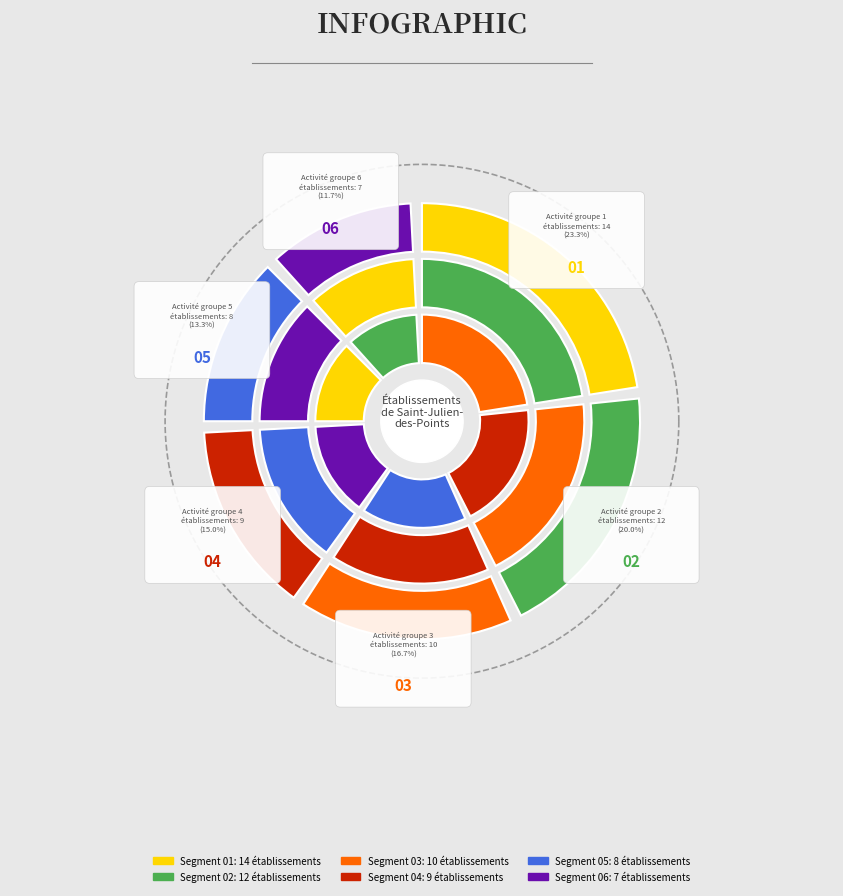

Does false account for over 50% of the chart?

No